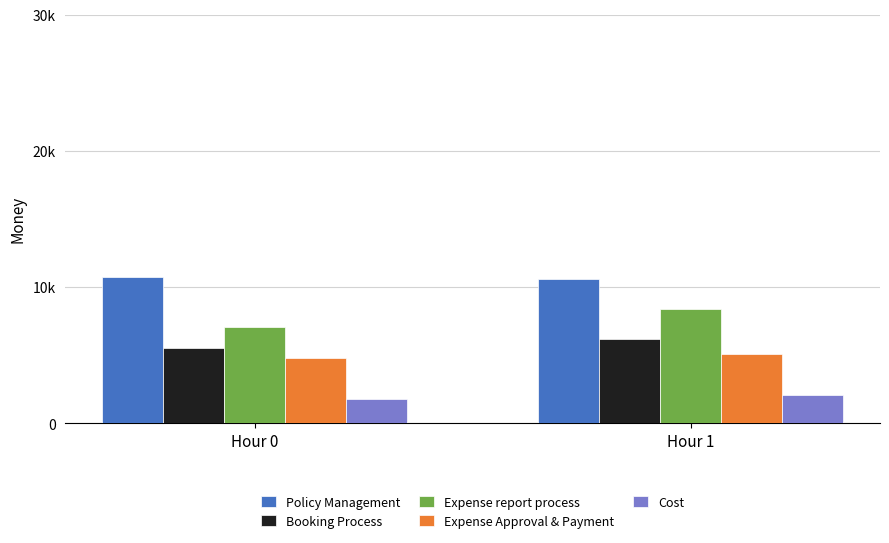

True or false: Booking Process has a value of 2852 at Hour 1.

False